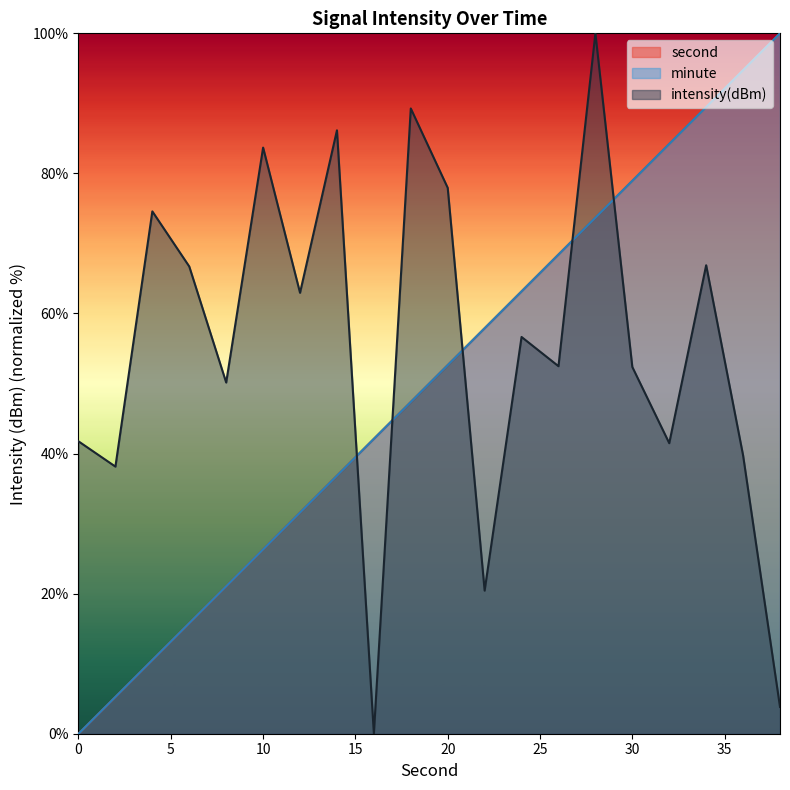

What is the difference between the highest and lowest values at 22?

37.5